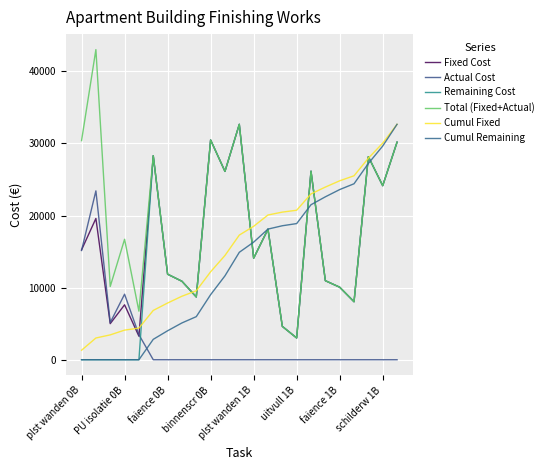

Reading left to right, extract all data points from this chart.

Fixed Cost: 15239.0	19593.0	5007.0	7619.0	3265.0	28302.0	11865.0	10885.0	8708.0	30479.0	26125.0	32656.0	14082.0	18106.0	4627.0	3017.0	26153.0	10964.0	10059.0	8047.0	28165.0	24142.0	30177.0
Actual Cost: 15152.0	23421.0	5155.0	9089.0	3471.0	0.0	0.0	0.0	0.0	0.0	0.0	0.0	0.0	0.0	0.0	0.0	0.0	0.0	0.0	0.0	0.0	0.0	0.0
Remaining Cost: 0.0	0.0	0.0	0.0	0.0	28302.0	11865.0	10885.0	8708.0	30479.0	26125.0	32656.0	14082.0	18106.0	4627.0	3017.0	26153.0	10964.0	10059.0	8047.0	28165.0	24142.0	30177.0
Total (Fixed+Actual): 30391.0	43014.0	10162.0	16708.0	6736.0	28302.0	11865.0	10885.0	8708.0	30479.0	26125.0	32656.0	14082.0	18106.0	4627.0	3017.0	26153.0	10964.0	10059.0	8047.0	28165.0	24142.0	30177.0
Cumul Fixed: 1319.0	3014.9	3448.3	4107.8	4390.4	6840.1	7867.1	8809.2	9563.0	12201.1	14462.4	17288.9	18507.8	20075.0	20475.5	20736.6	23000.3	23949.3	24820.0	25516.5	27954.4	30044.0	32656.0
Cumul Remaining: 0.0	0.0	0.0	0.0	0.0	2830.2	4016.7	5105.2	5976.0	9023.9	11636.4	14902.0	16310.2	18120.9	18583.6	18885.3	21500.6	22597.0	23602.9	24407.6	27224.1	29638.3	32656.0